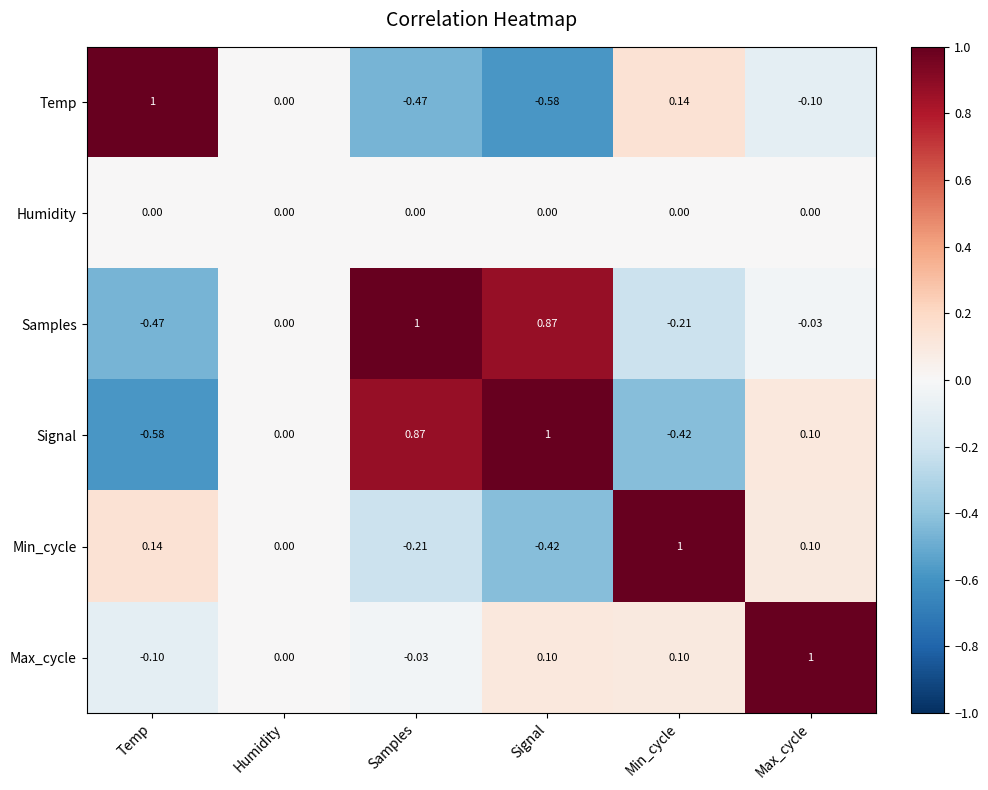

Where is Max_cycle nearest to the value 0?

Humidity